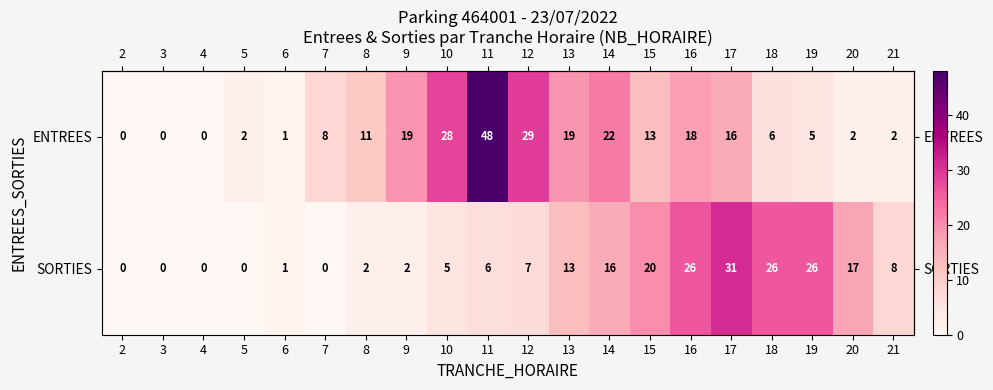

What is the difference between the maximum and second lowest values in the ENTREES series?

48